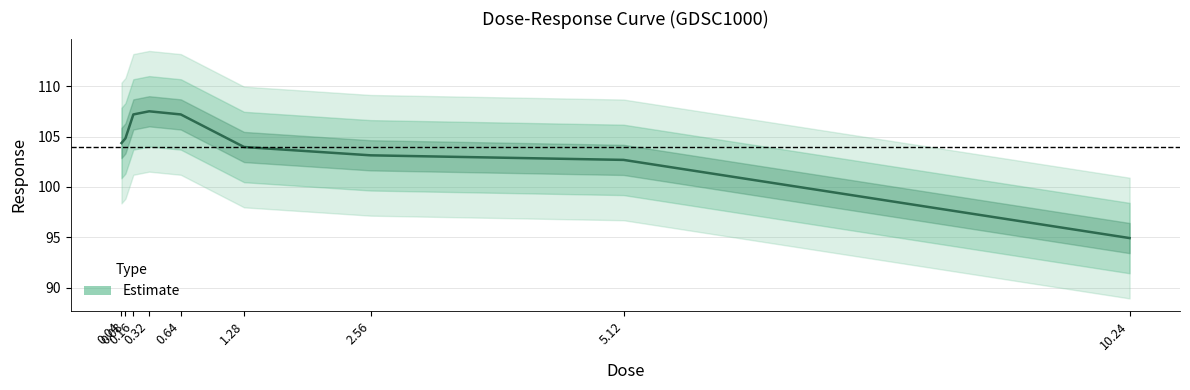

Which category has the highest value across all series?

0.32